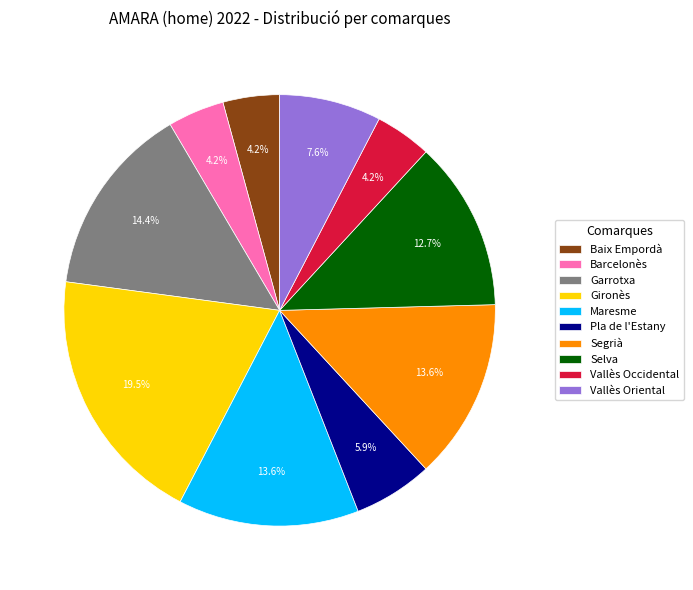

Is there a majority slice in this chart?

No